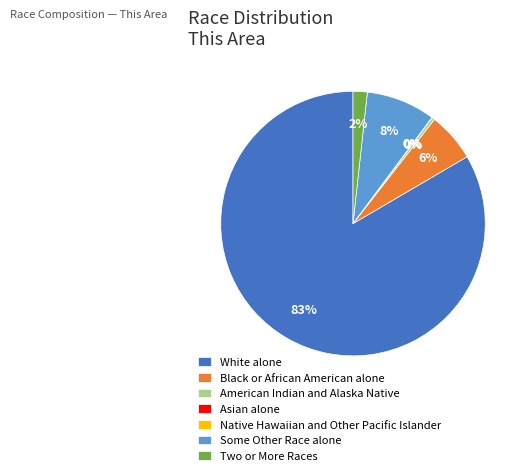

Which slice is the largest?

White alone